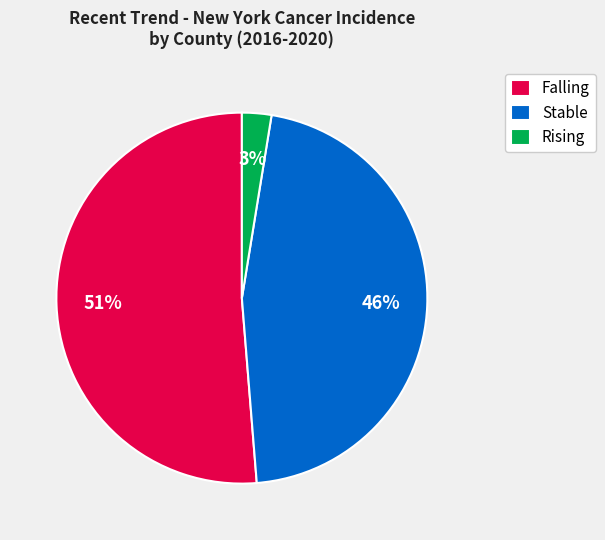

Is the sum of Stable and Falling greater than half?

Yes